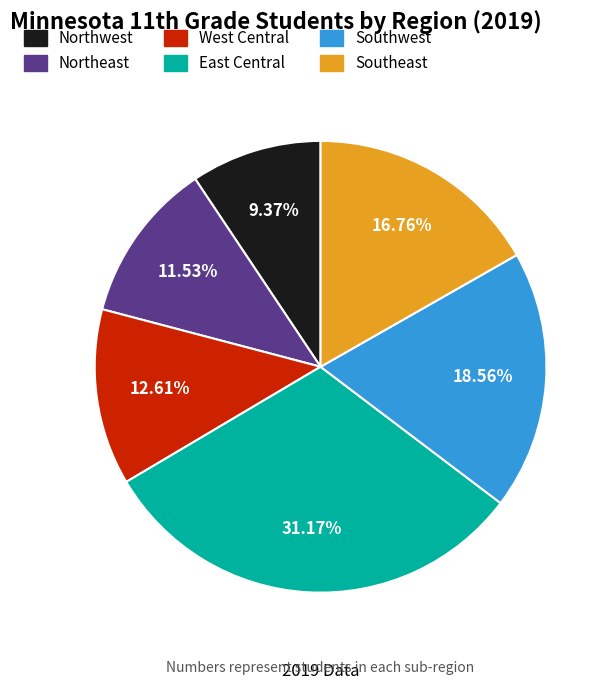

Count the number of slices in the pie.

6